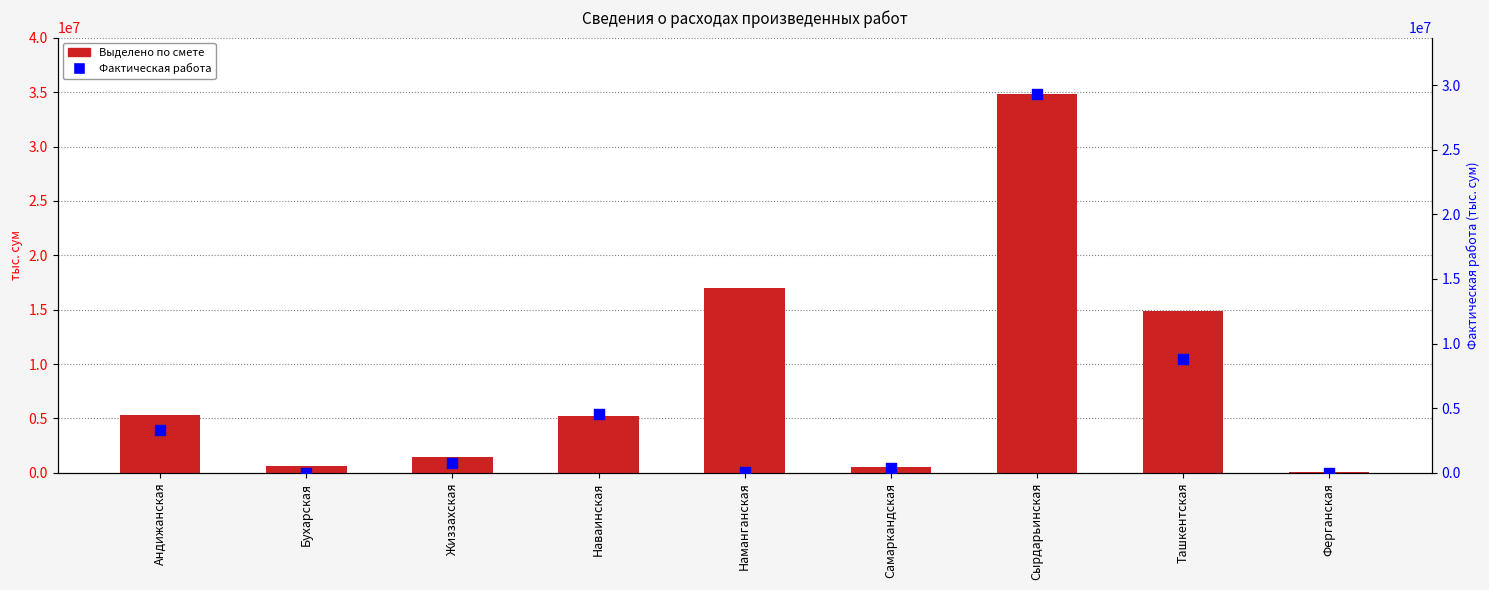

What is the total value across all series at Ферганская?

113350.0